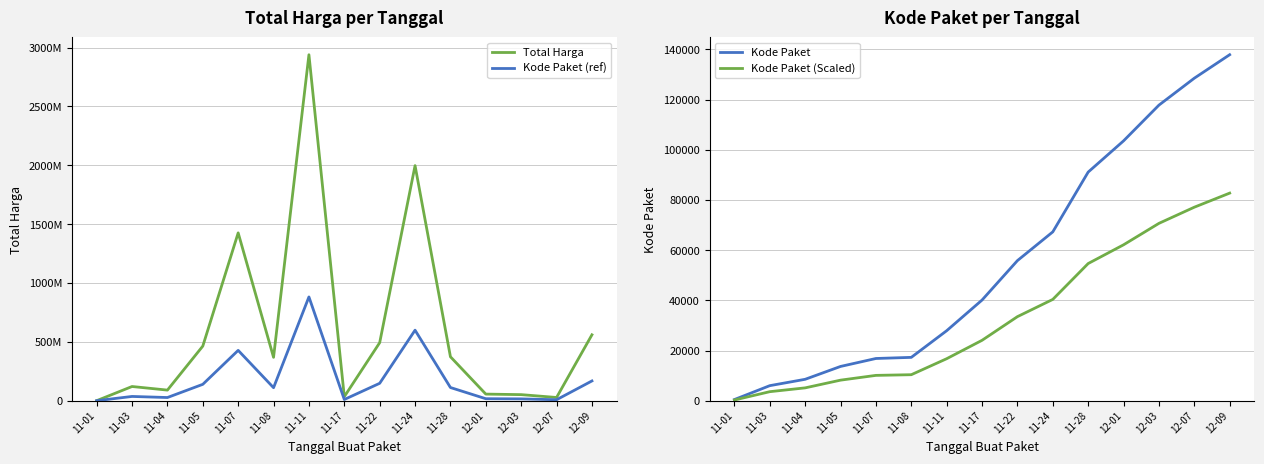

Which has a higher value, 12-01 or 11-05?

11-05